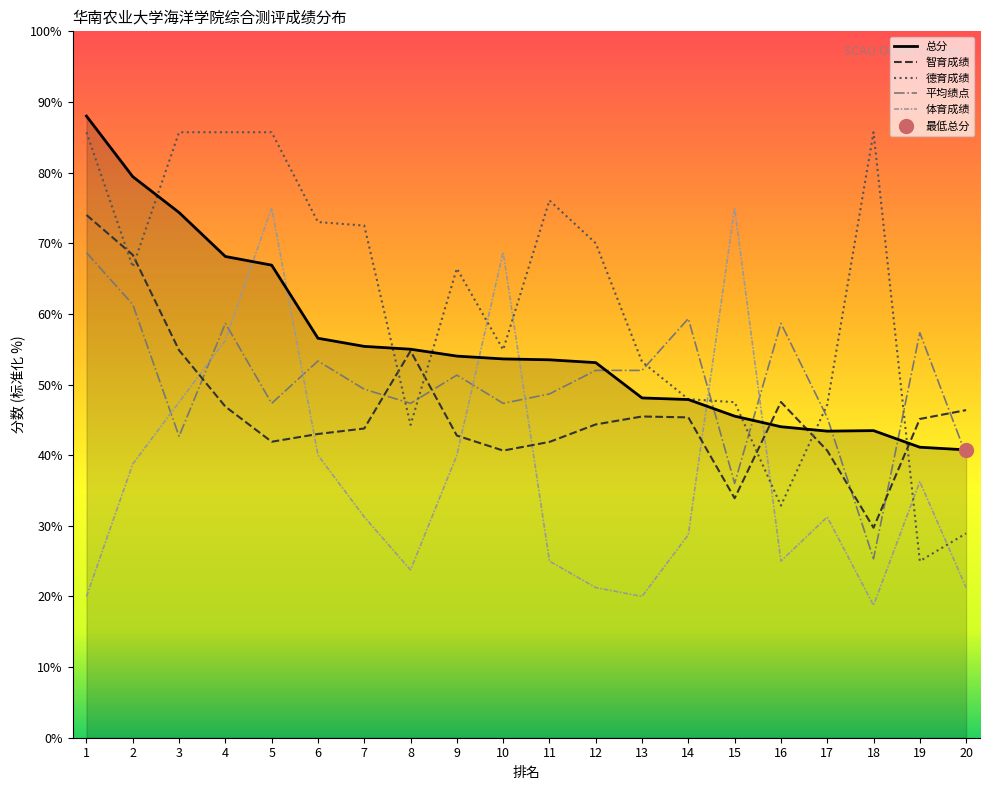

The value of 智育成绩 at 4 is 46.9. True or false?

True